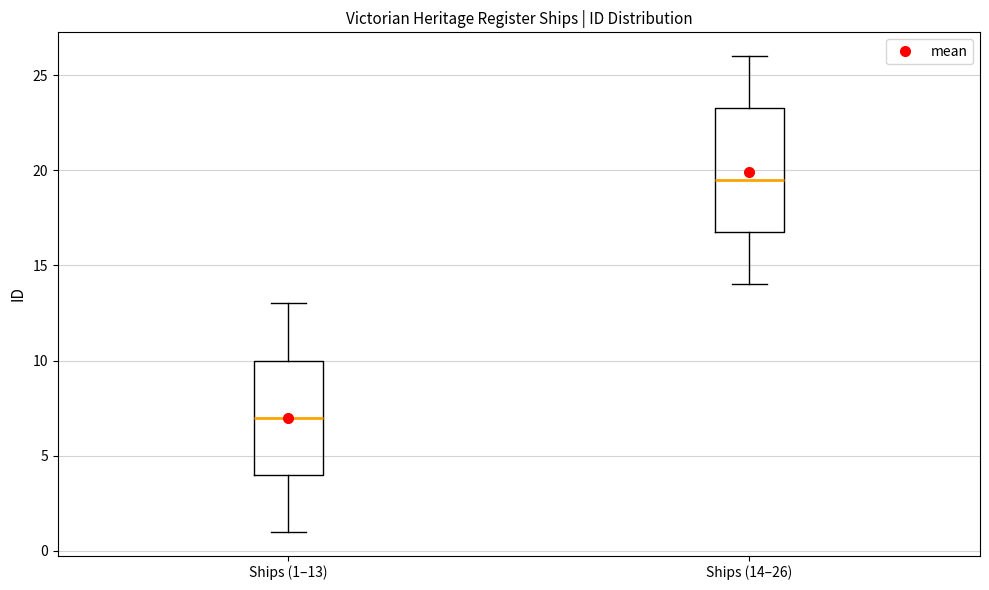

Which box has the lowest median line?

Ships (1–13)